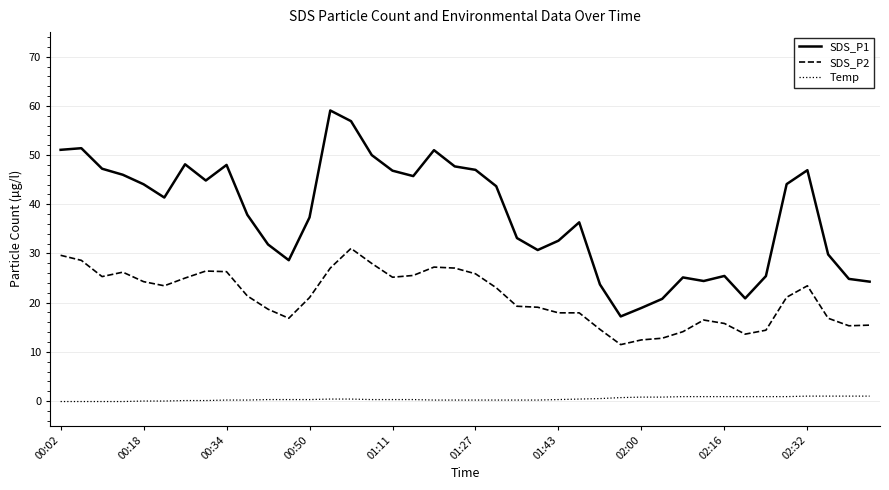

In SDS_P1, how many points are lower than both neighbors (excluding endpoints)?

8